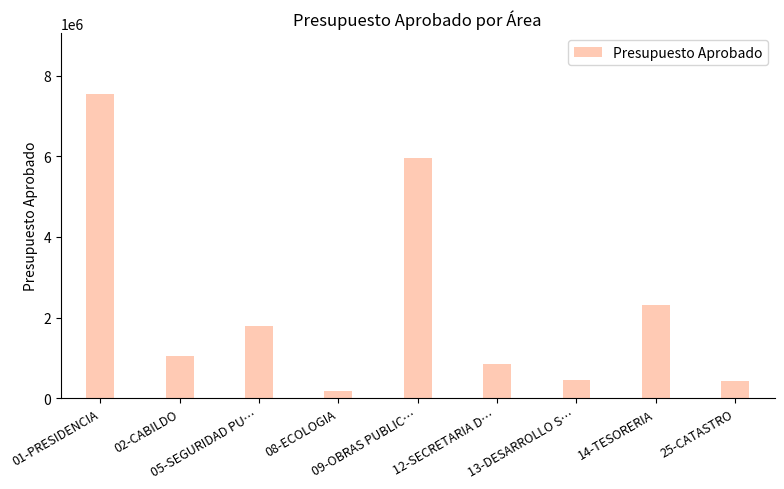

What is the label of the 1st bar from the right?

25-CATASTRO